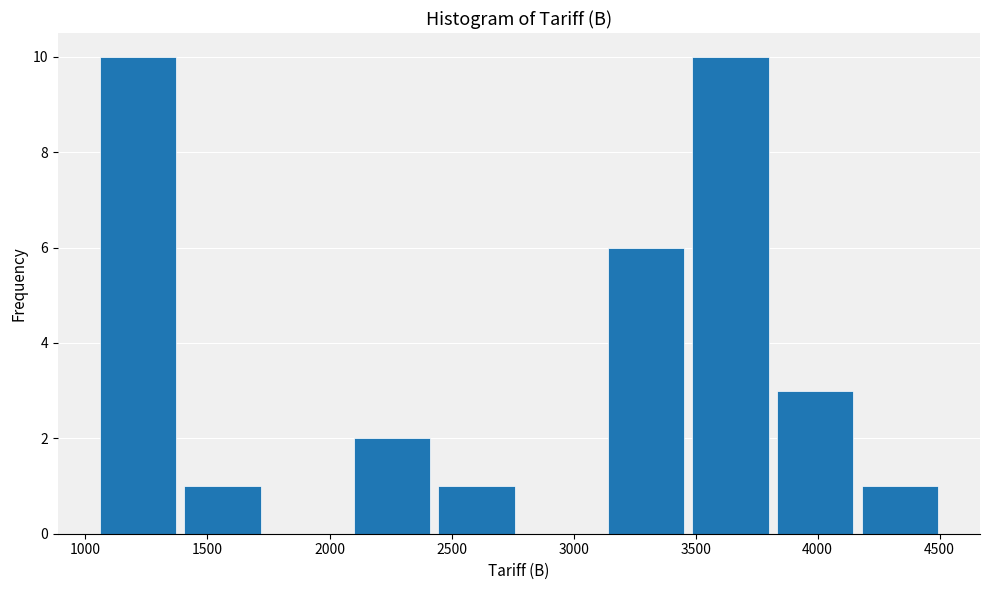

How tall is the bar that spans 2450 to 2800 on the x-axis? Neither the bar edges nor the heights are printed on the chart, so give them approximately, as read against the axes.

1